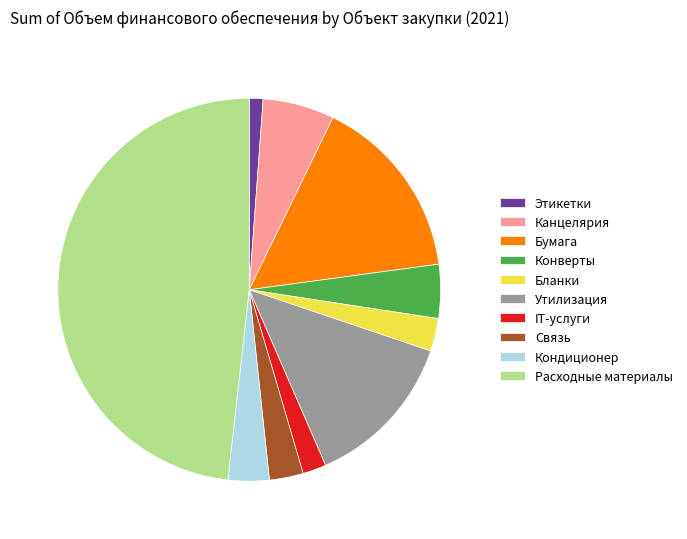

Is Расходные материалы the majority of the pie?

No